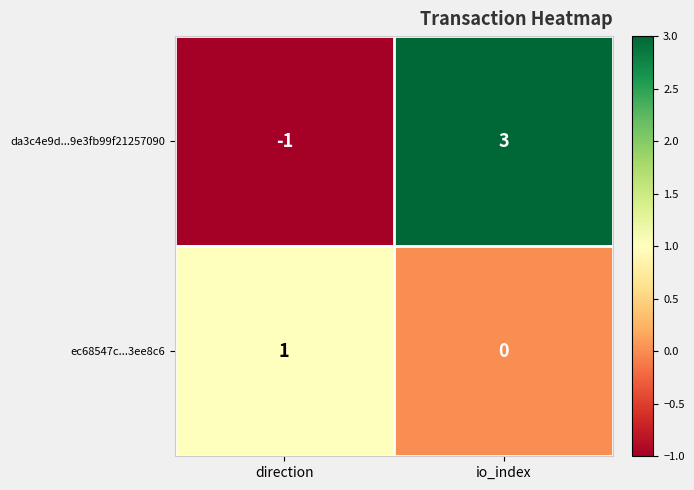

Which series has the largest total across all categories?

da3c4e9d...9e3fb99f21257090